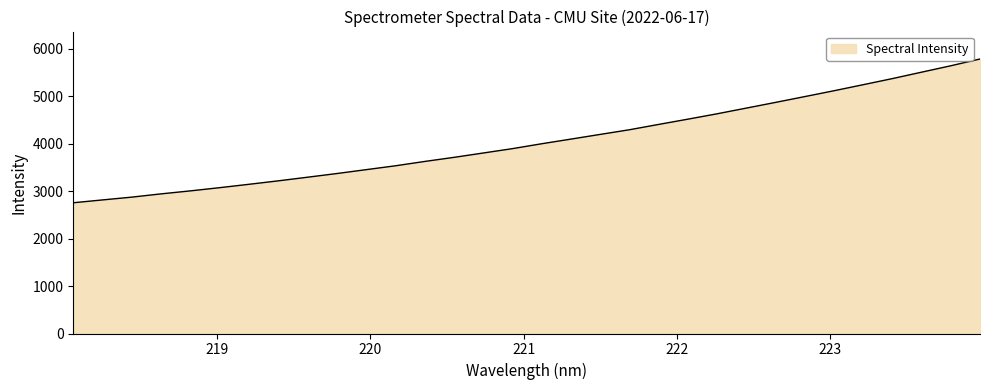

What is the minimum value shown in the chart?

2755.3